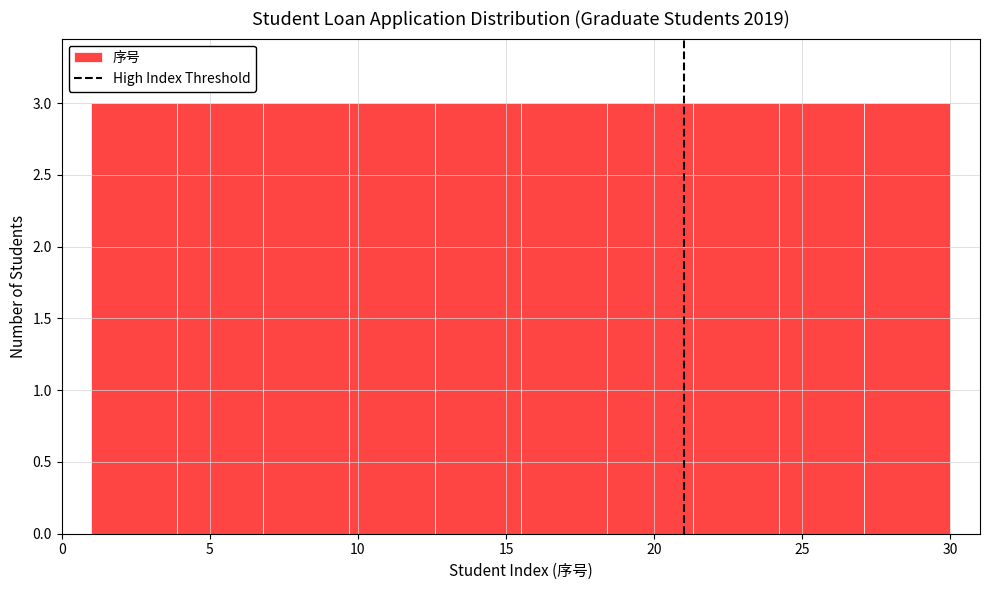

Reading left to right, transcribe this chart: for each bar, give the range it covers on the x-axis and its height. Neither the bar edges nor the heights are printed on the chart, so give them approximately, as read against the axes.

1.0 to 3.9: 3
3.9 to 6.8: 3
6.8 to 9.7: 3
9.7 to 12.6: 3
12.6 to 15.5: 3
15.5 to 18.4: 3
18.4 to 21.3: 3
21.3 to 24.2: 3
24.2 to 27.1: 3
27.1 to 30.0: 3